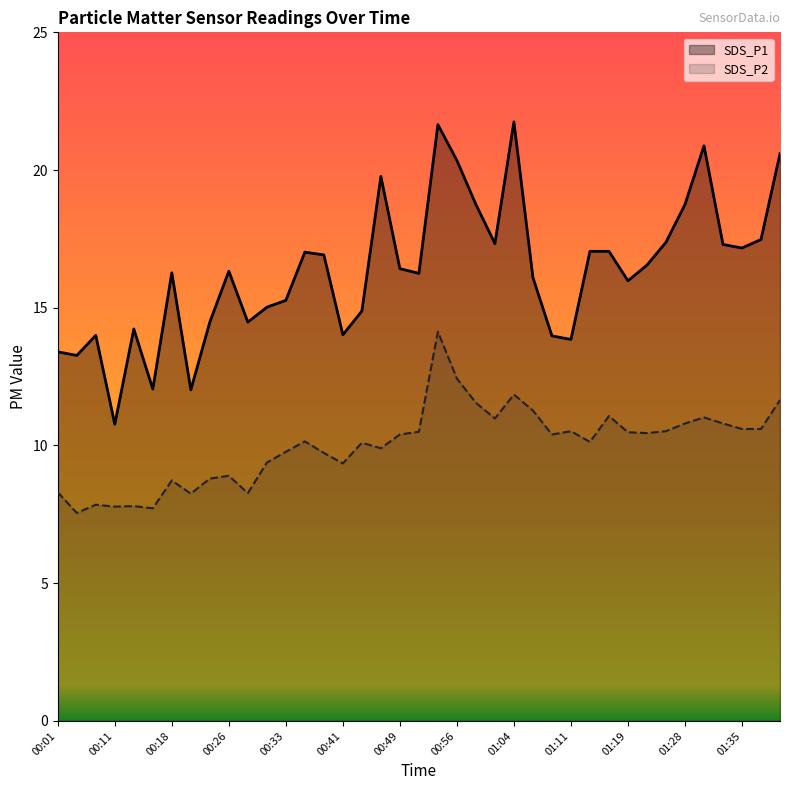

What position from the right is 01:28?

6